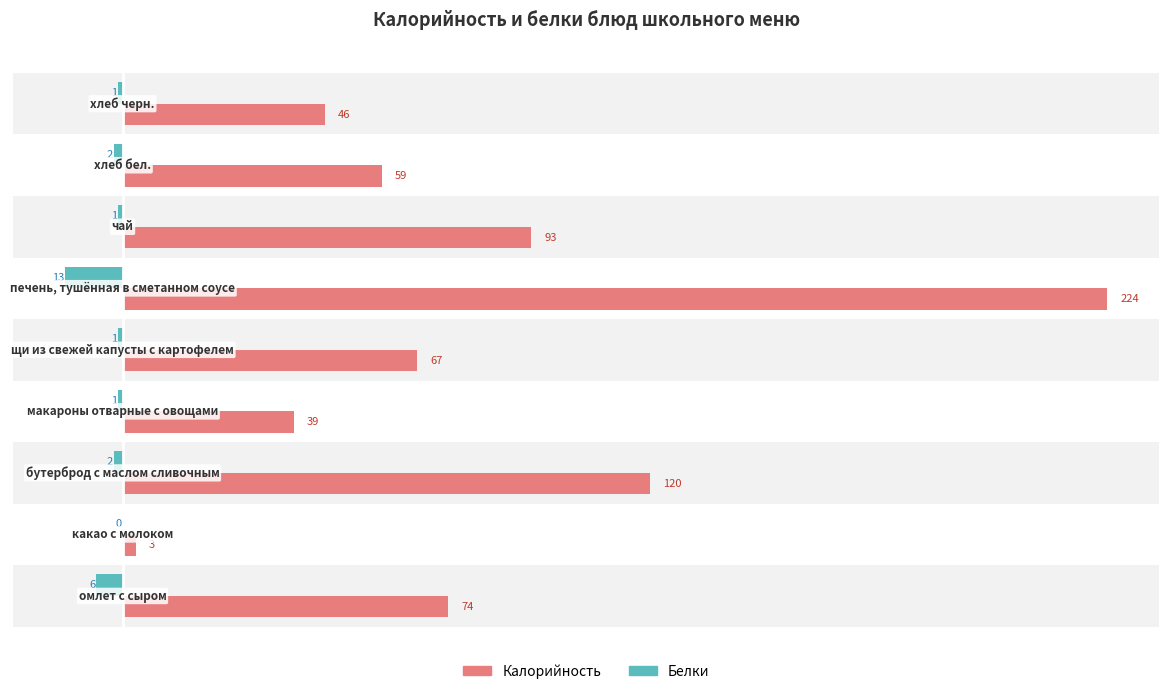

What is the maximum value for Калорийность?

224